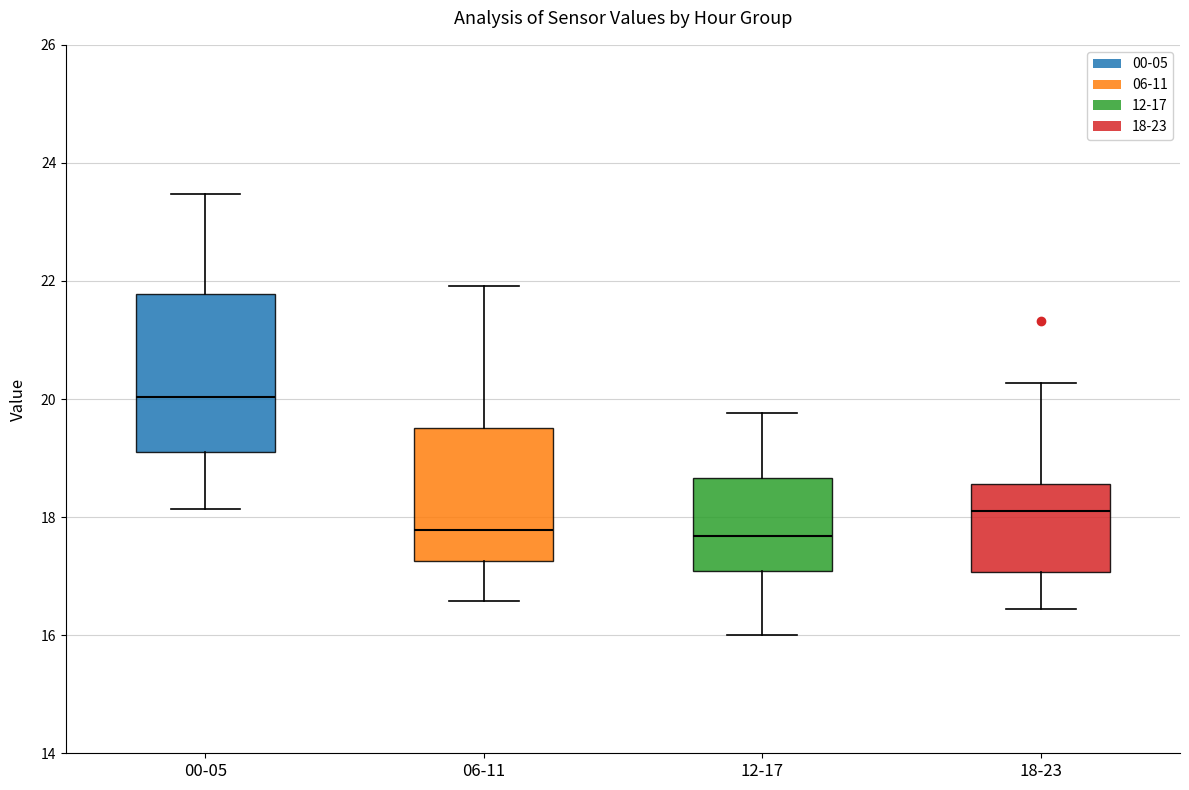

Which box is the tallest, from its lower edge to its upper edge?

00-05